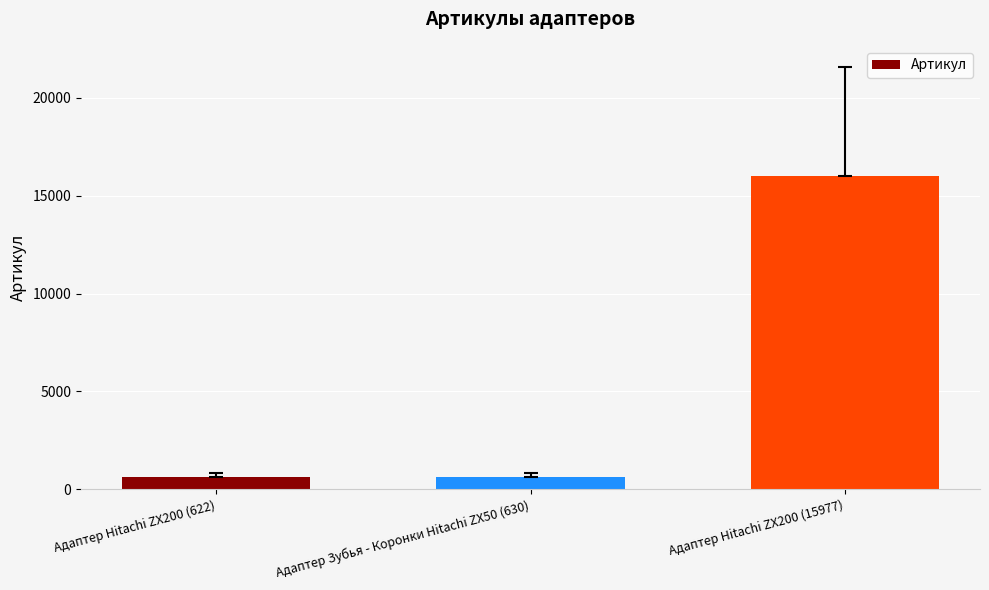

True or false: the data shows 622 at Адаптер Hitachi ZX200 (622).

True